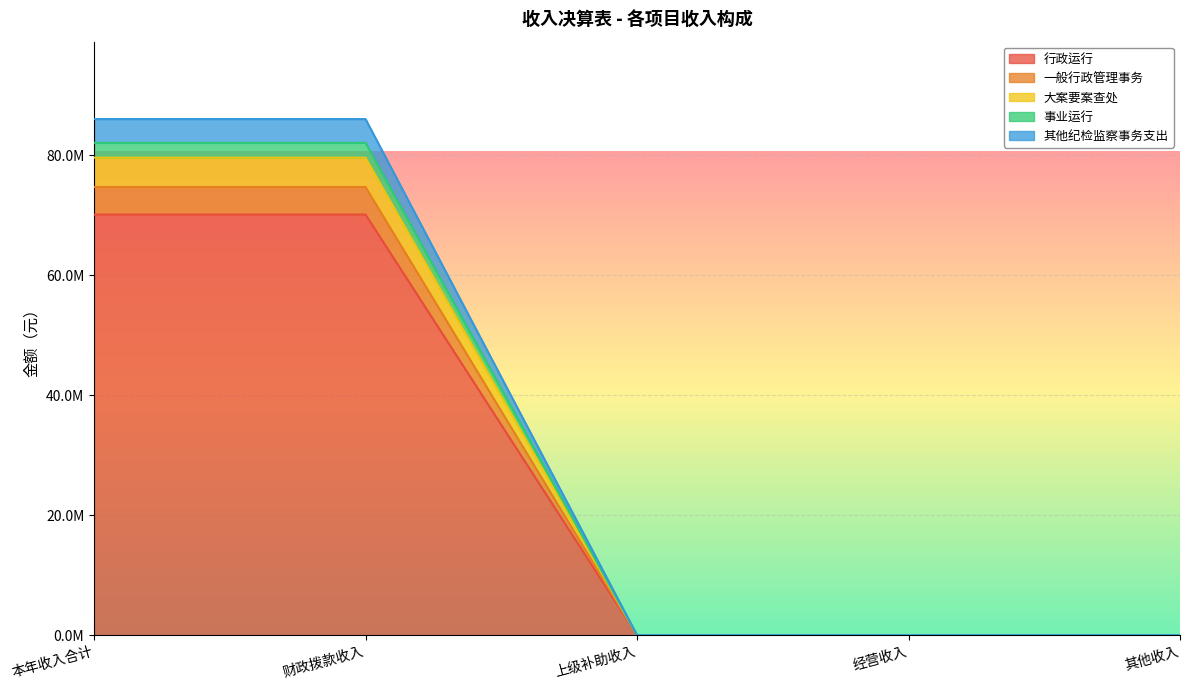

What position from the left is 上级补助收入?

3